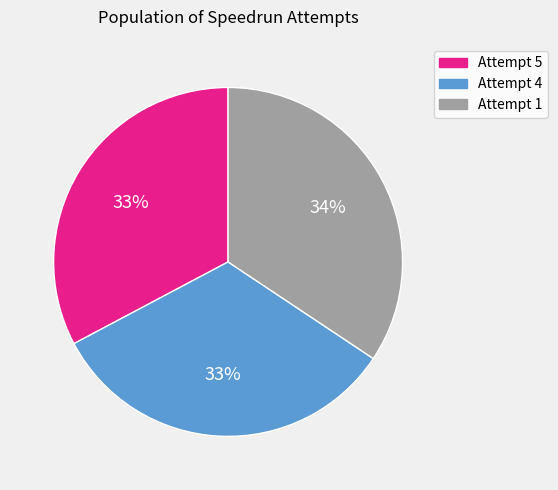

To the nearest percent, what percentage of the pie is Attempt 5?

33%